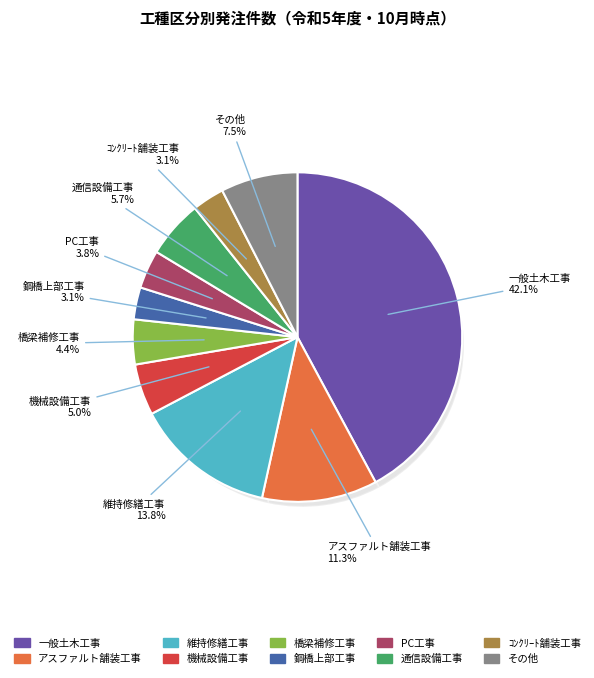

What percentage is NOT represented by アスファルト舗装工事?

88.7%